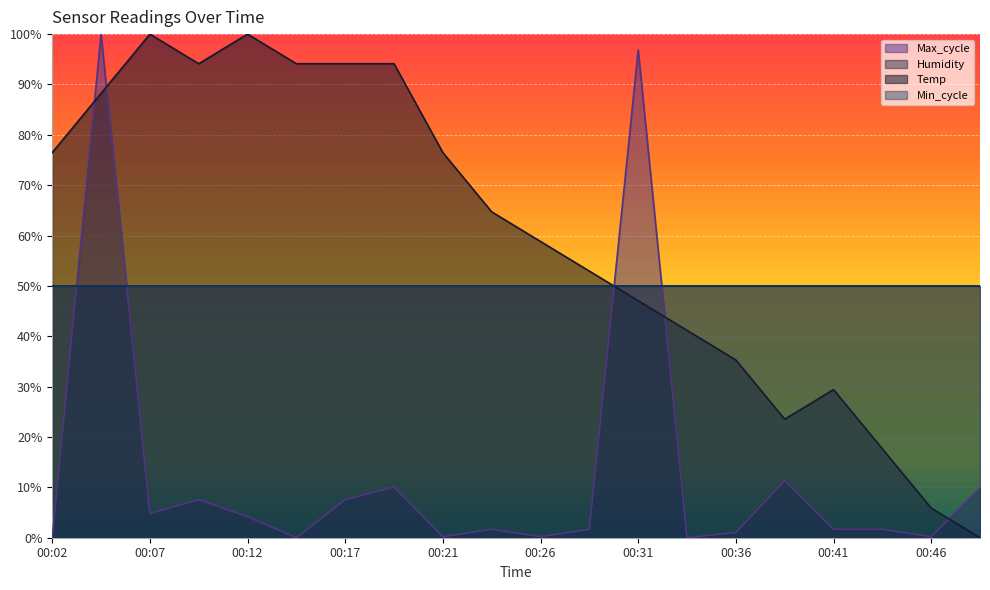

Between which two adjacent categories do Temp and Max_cycle first intersect?

00:02 and 00:04